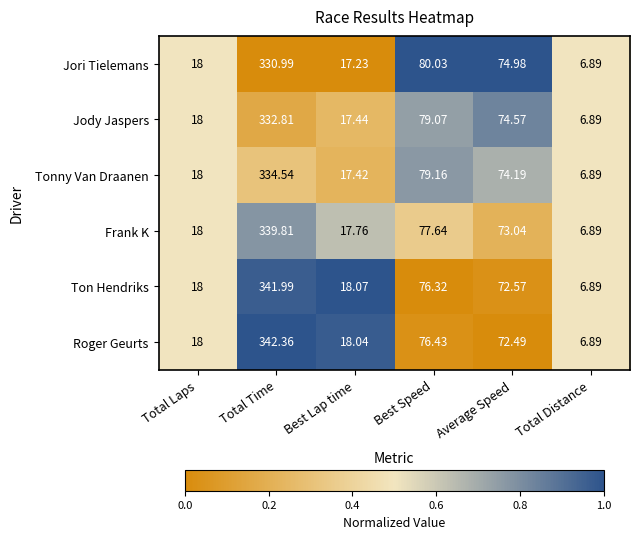

Which series has the widest spread of values?

Roger Geurts